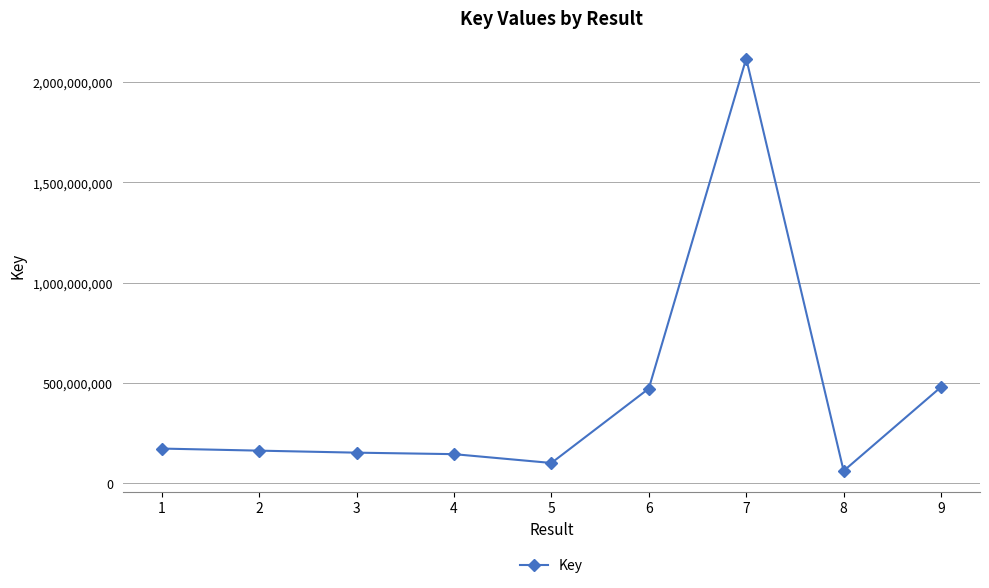

Which has a higher value, 7 or 8?

7